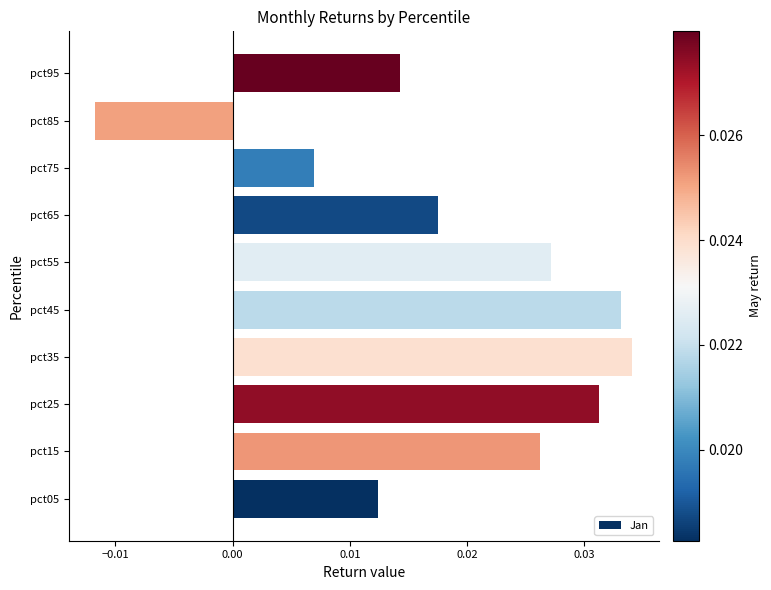

How many distinct data groups are displayed?

1